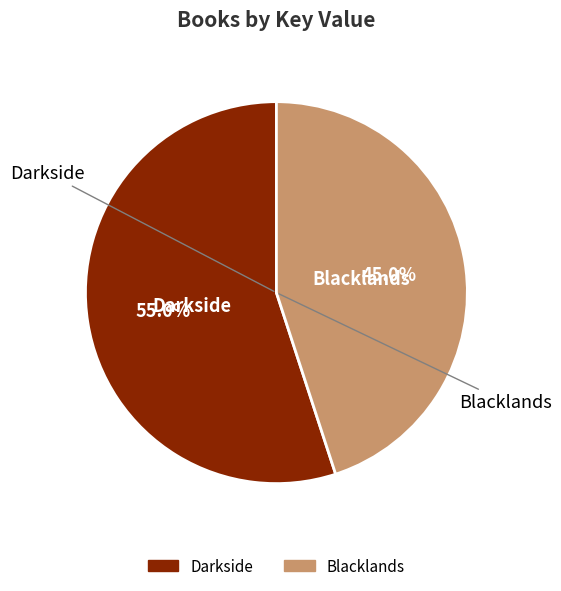

Rank the categories by value from highest to lowest.

Darkside, Blacklands